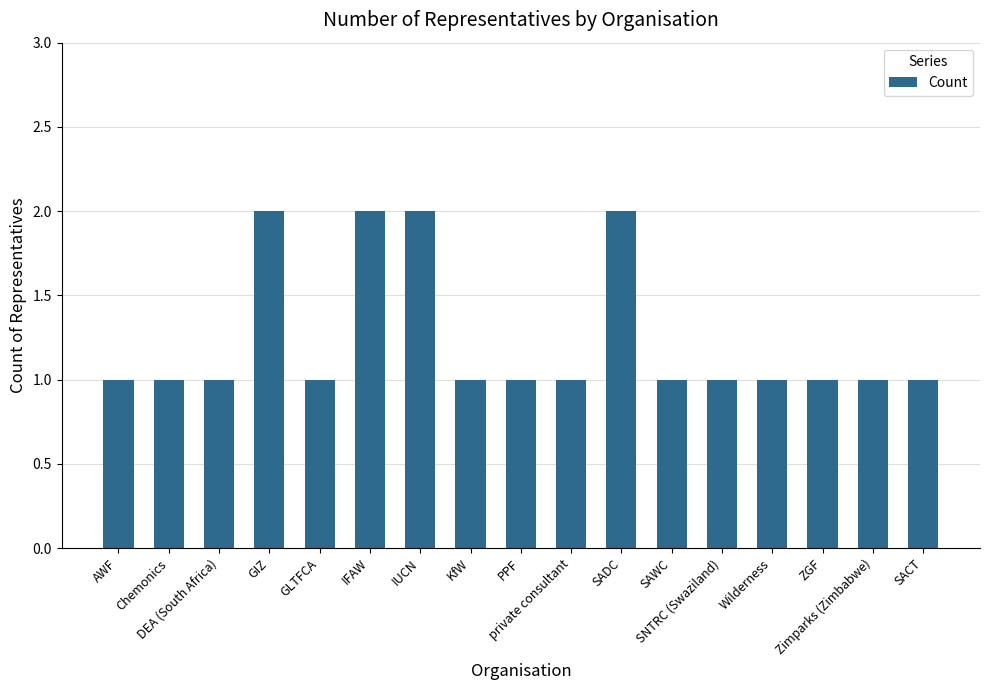

What is the difference between the maximum and minimum values?

1